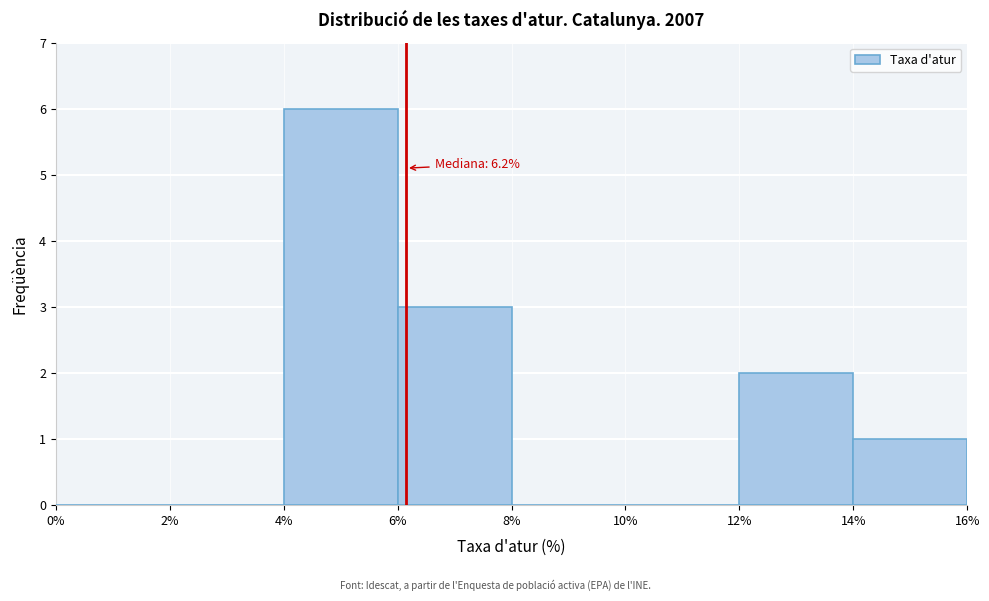

Over which range of the x-axis is the bar tallest?

4% to 6%